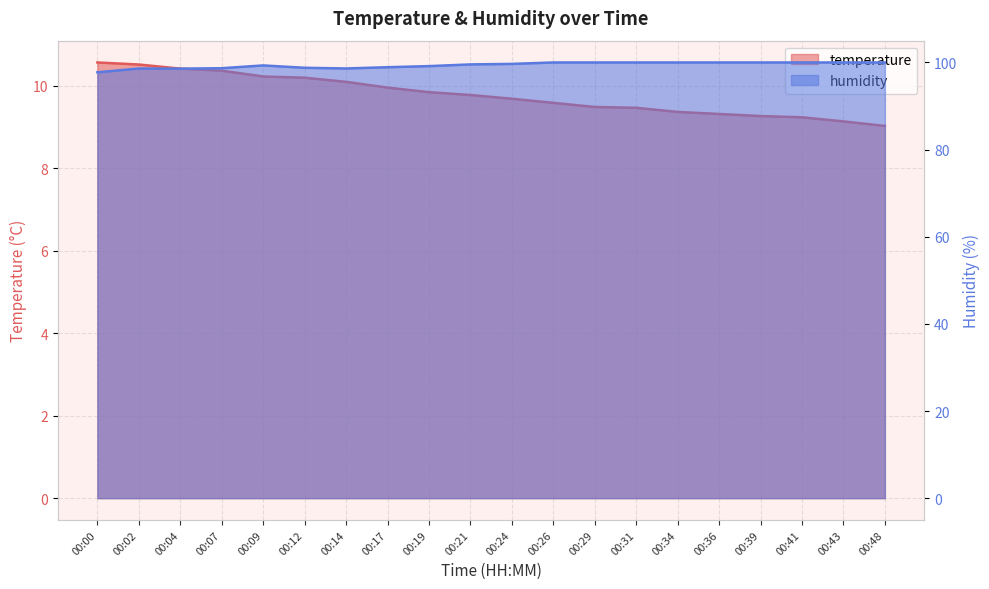

What is the difference between the maximum and minimum values in the temperature series?

1.5